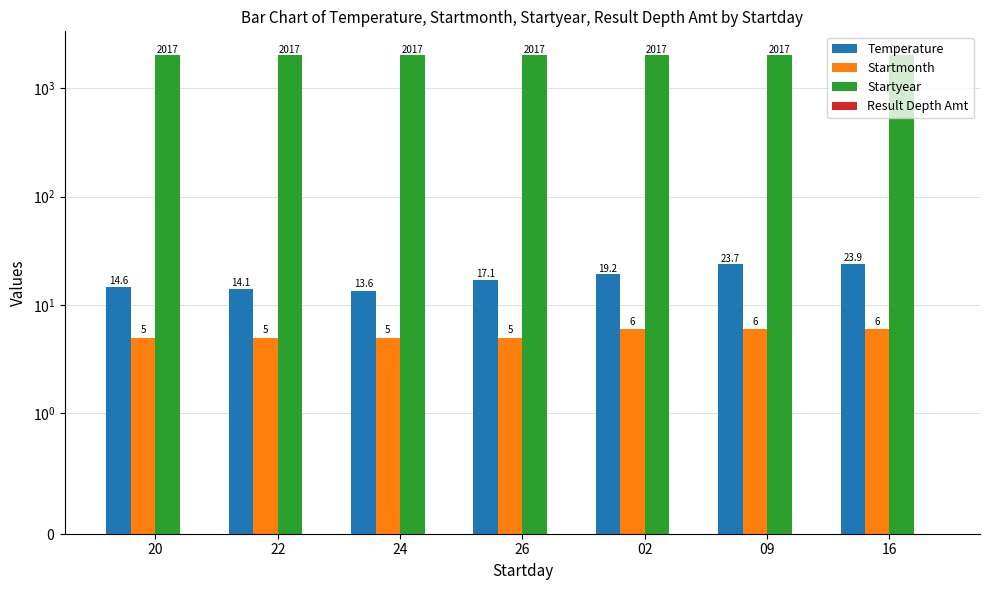

At which label does Startmonth reach its minimum?

20